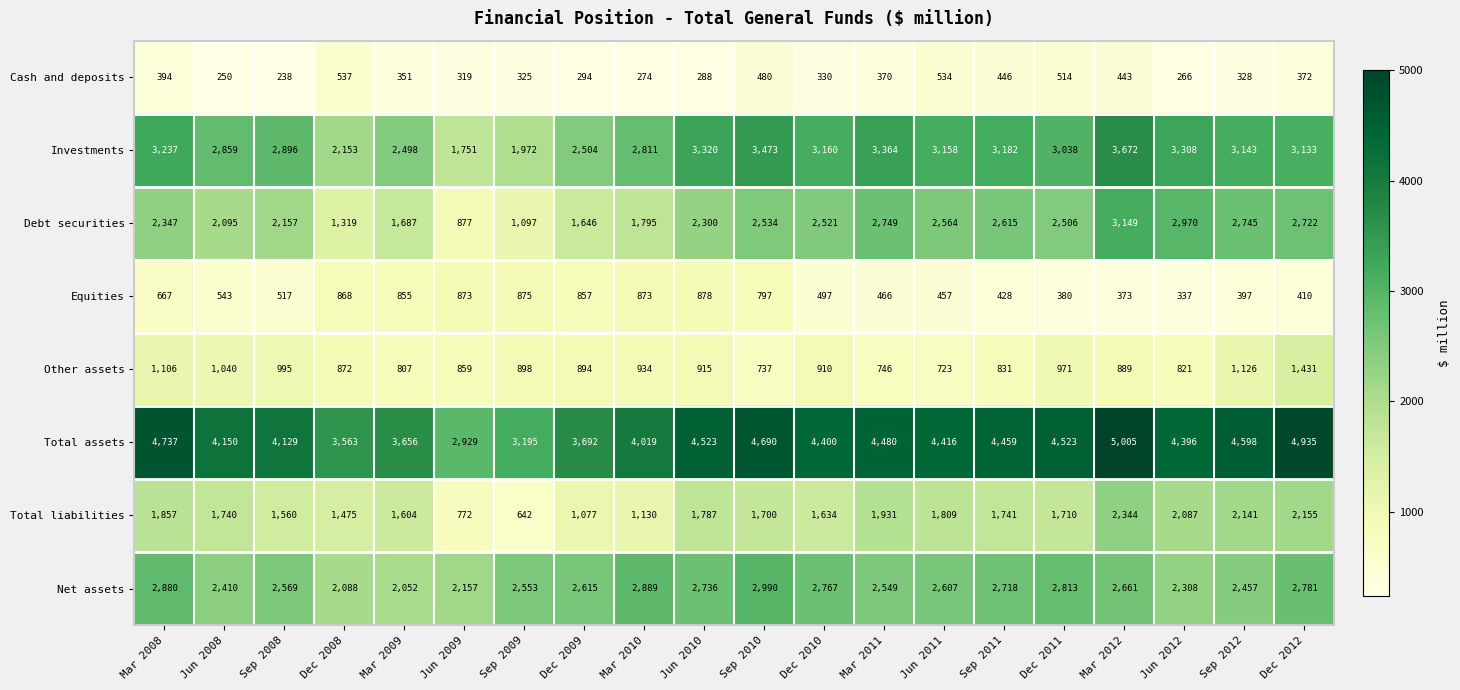

What is the approximate value of Equities at Sep 2009, to the nearest 10?

880